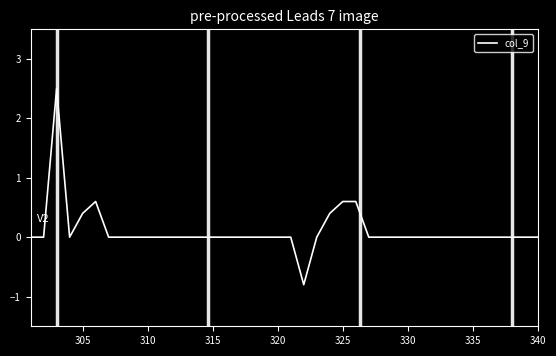

What is the smallest value displayed?

-0.8